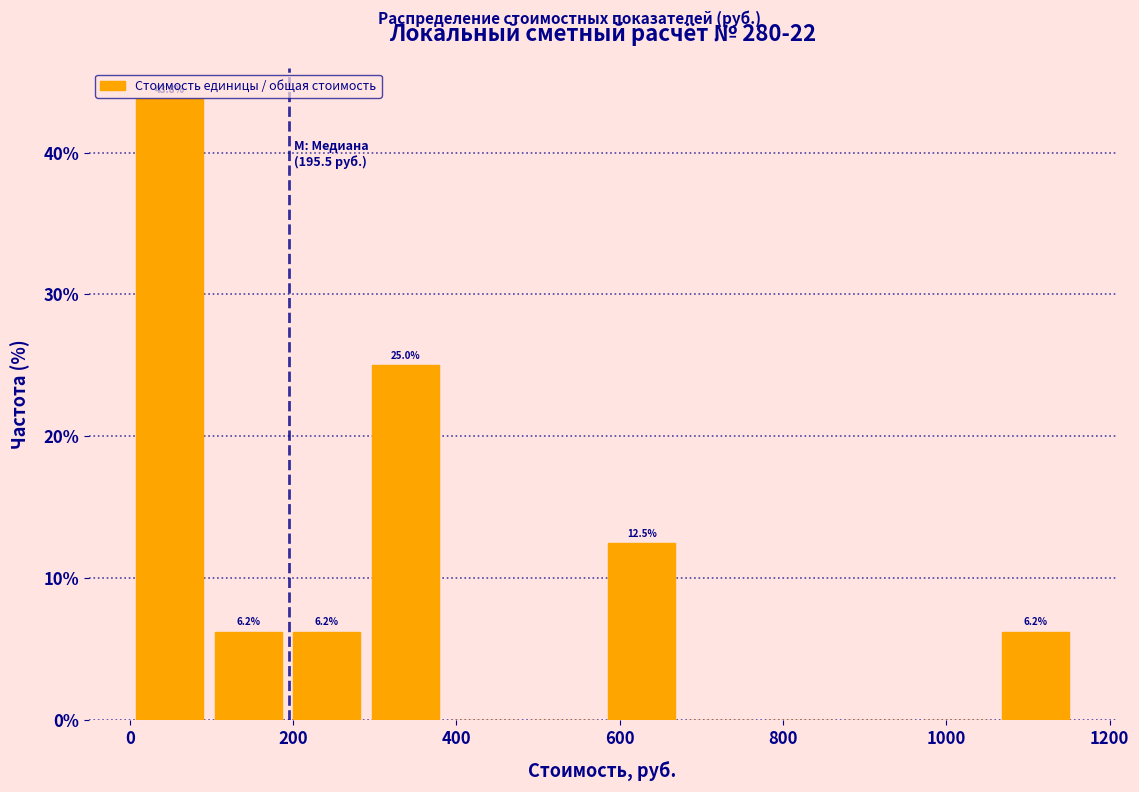

Which range on the x-axis has the tallest bar?

0 to 100